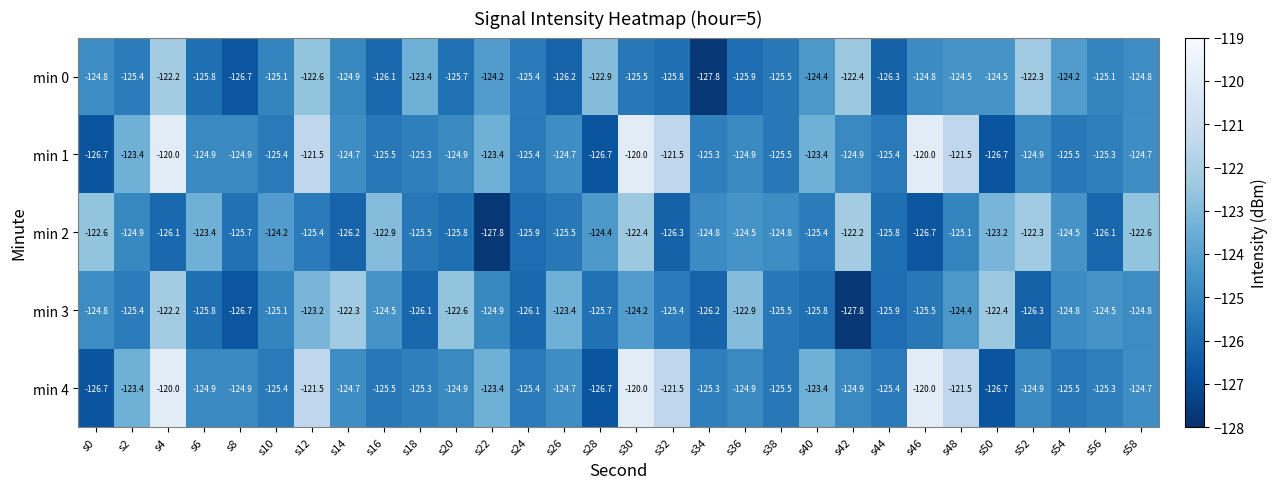

What is the difference between the highest and lowest values at s20?

3.2